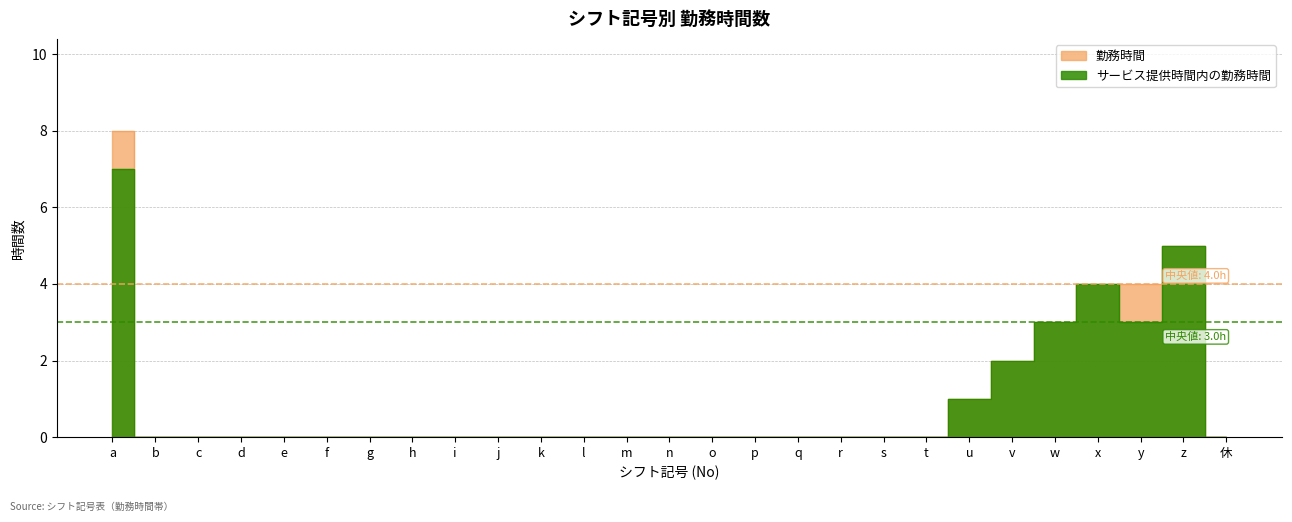

How many distinct data groups are displayed?

2